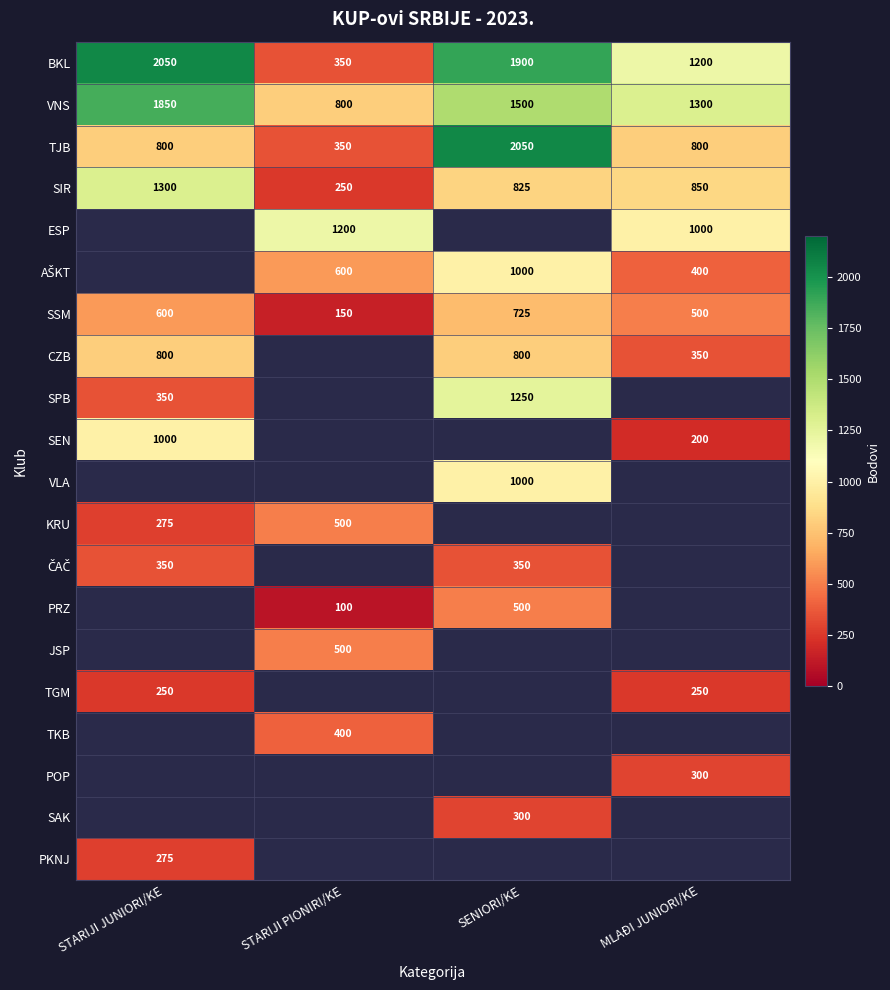

Is the value of TJB at SENIORI/KE greater than the value of POP at MLAĐI JUNIORI/KE?

Yes